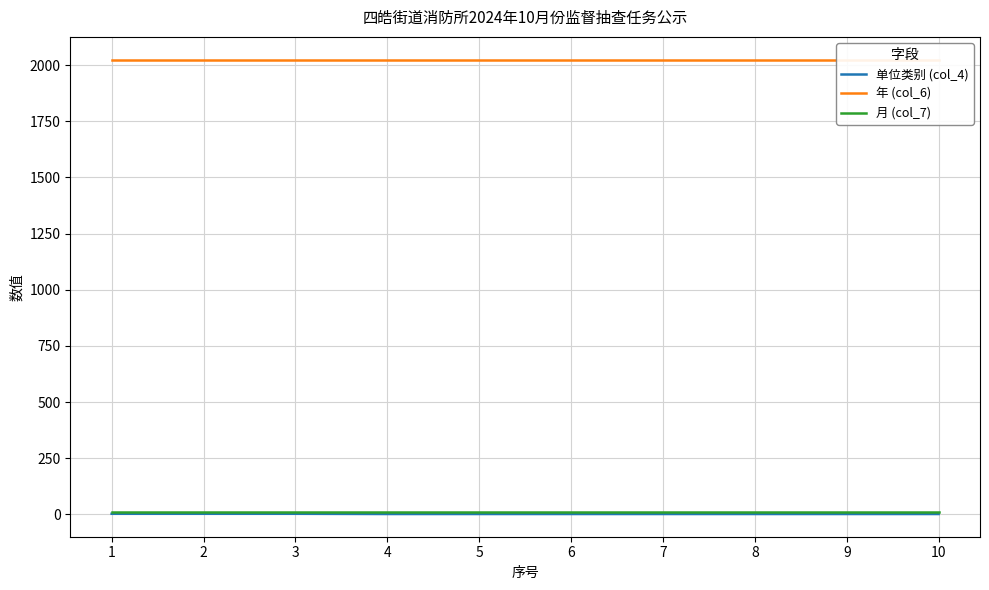

Rank the categories by 单位类别 (col_4) value from lowest to highest.

4, 5, 6, 7, 8, 9, 10, 1, 2, 3